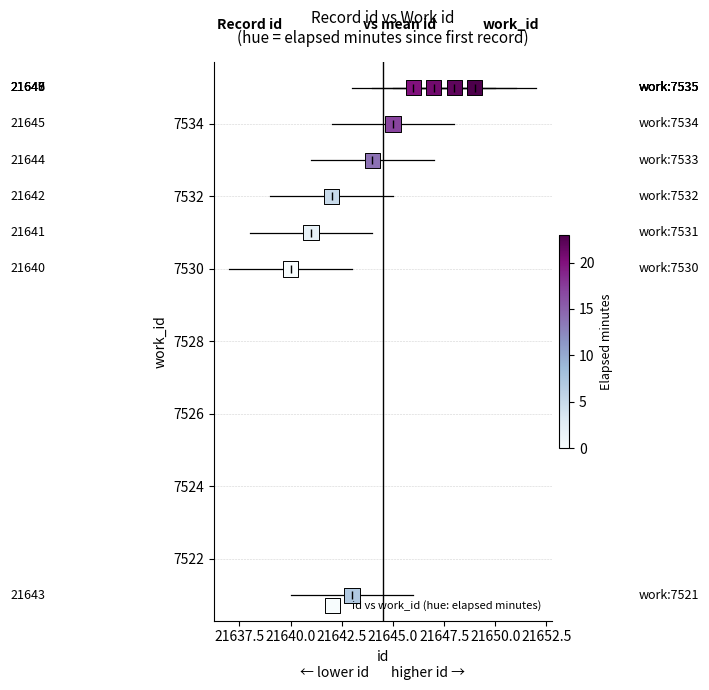

What is the range of Y values (max minus min)?

14